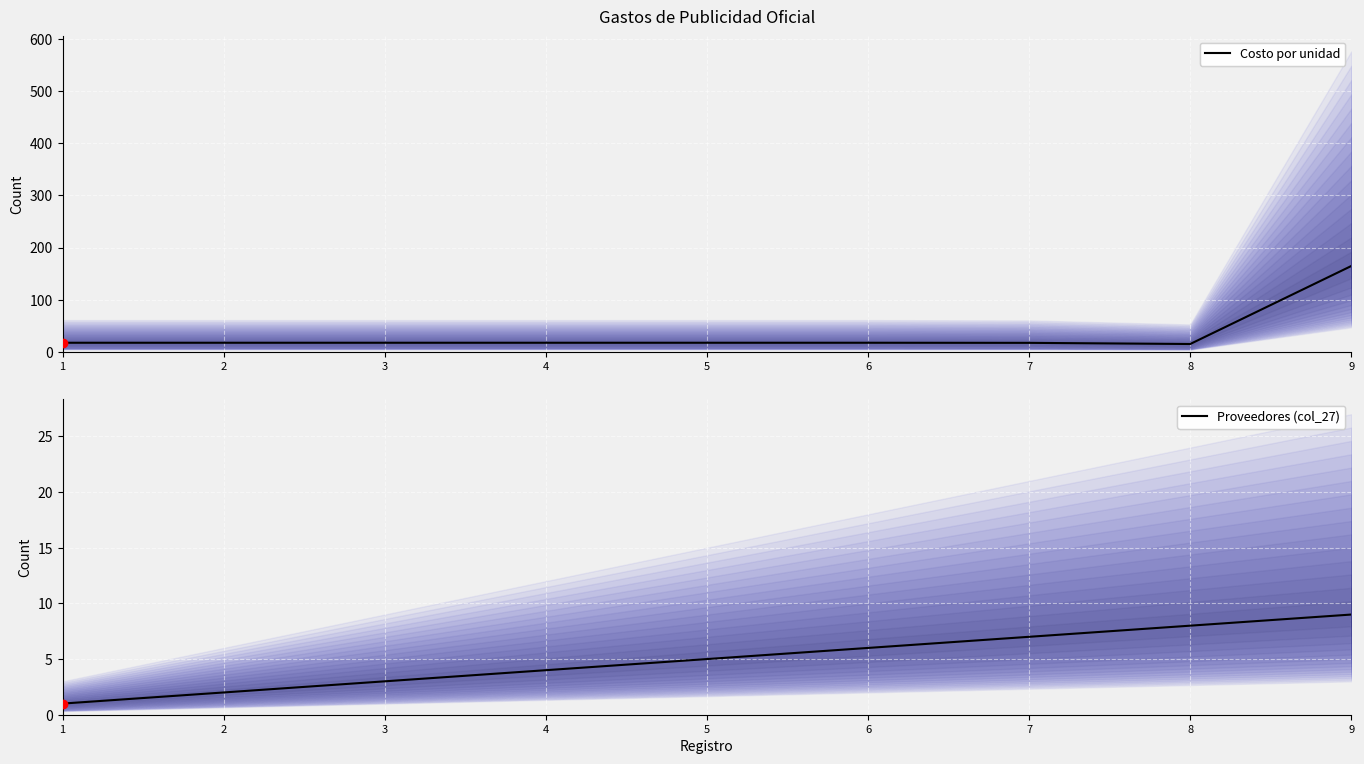

True or false: col_27 (Proveedores) and Costo por unidad cross at least once.

False